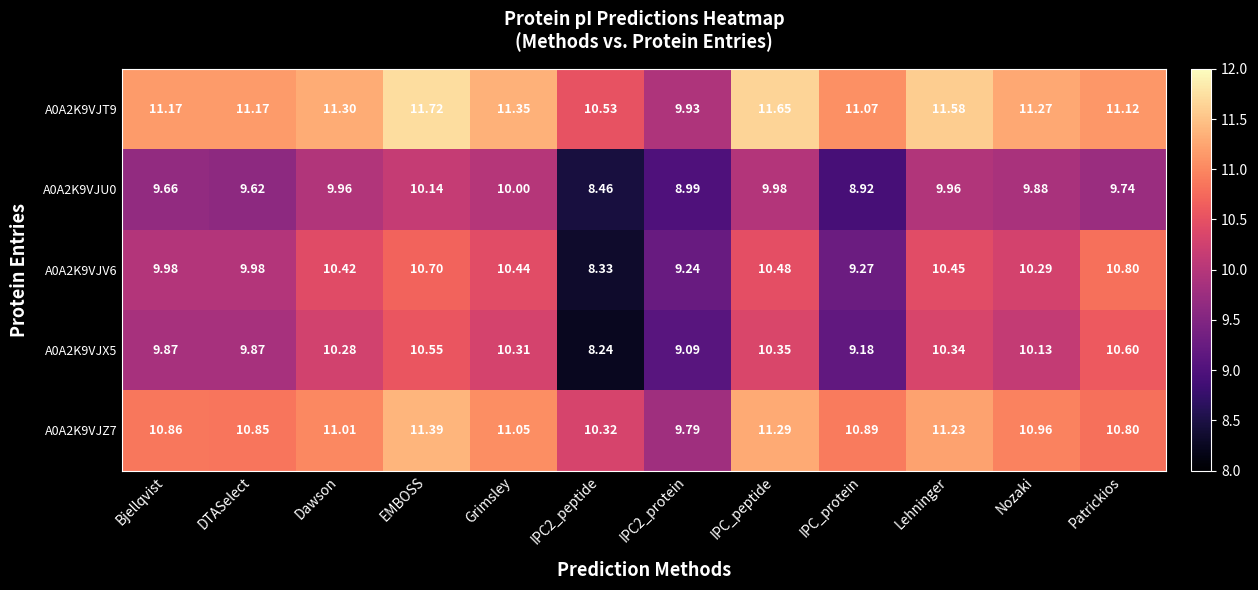

At which label does A0A2K9VJZ7 first exceed 10?

Bjellqvist